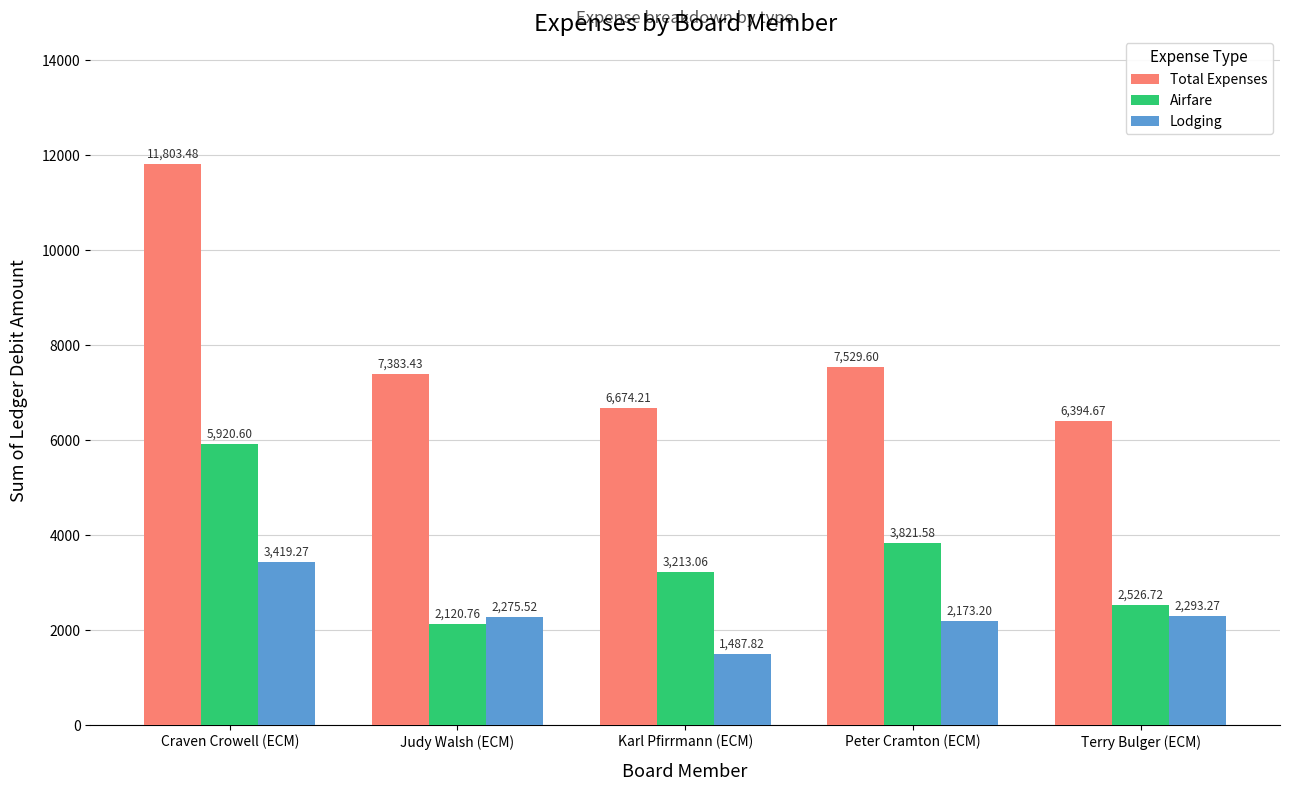

What is the label of the 4th bar from the right?

Judy Walsh (ECM)